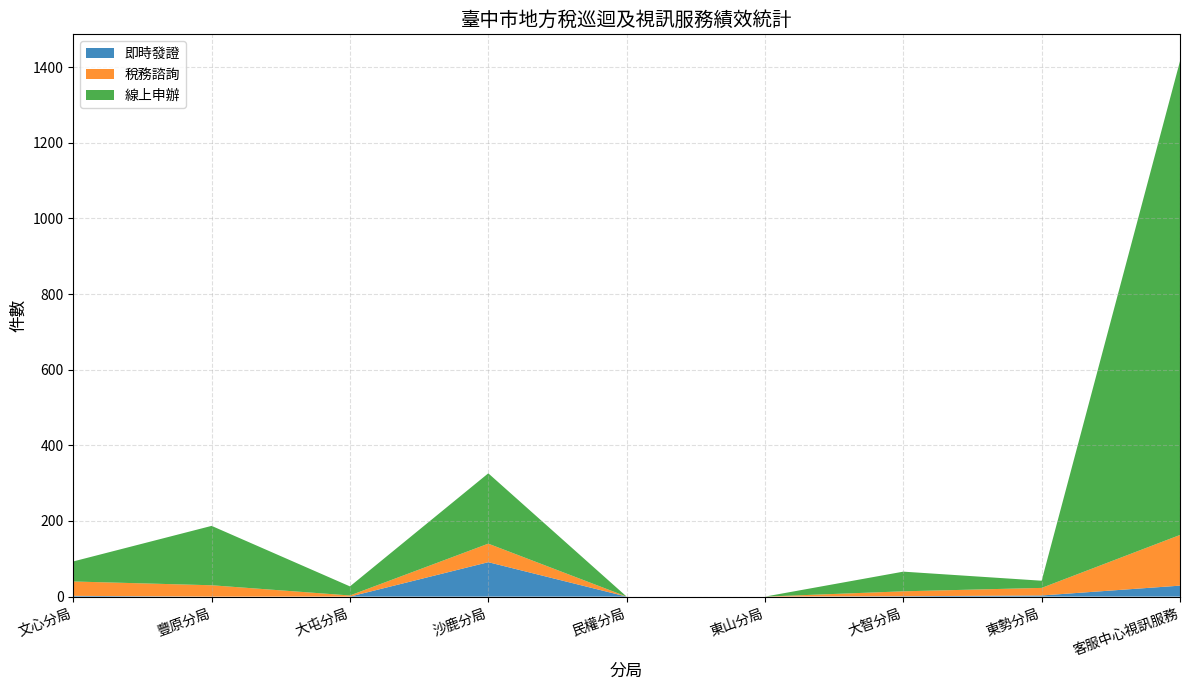

Reading left to right, extract all data points from this chart.

即時發證: 2	0	0	91	0	0	1	3	29
稅務諮詢: 38	30	3	49	0	0	13	20	134
線上申辦: 53	157	24	186	0	0	52	19	1253